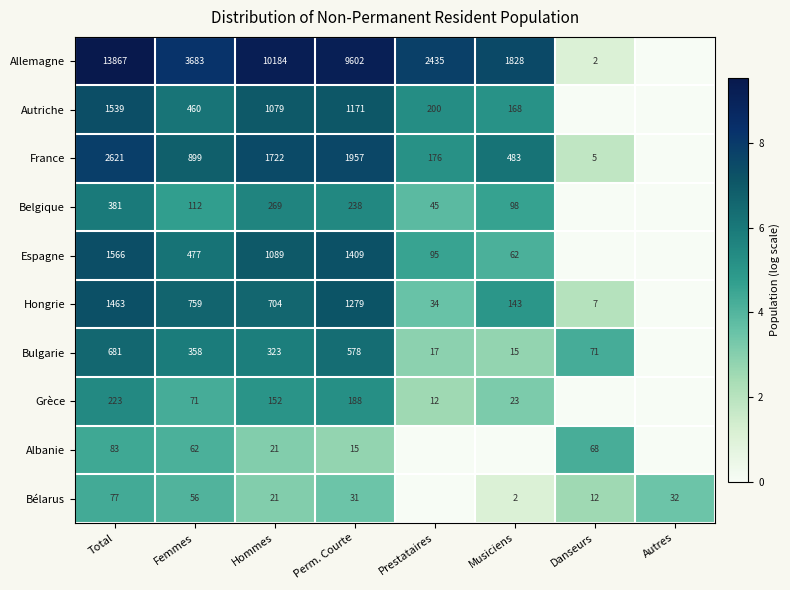

True or false: Espagne has a value of 7.7 at Prestataires.

False